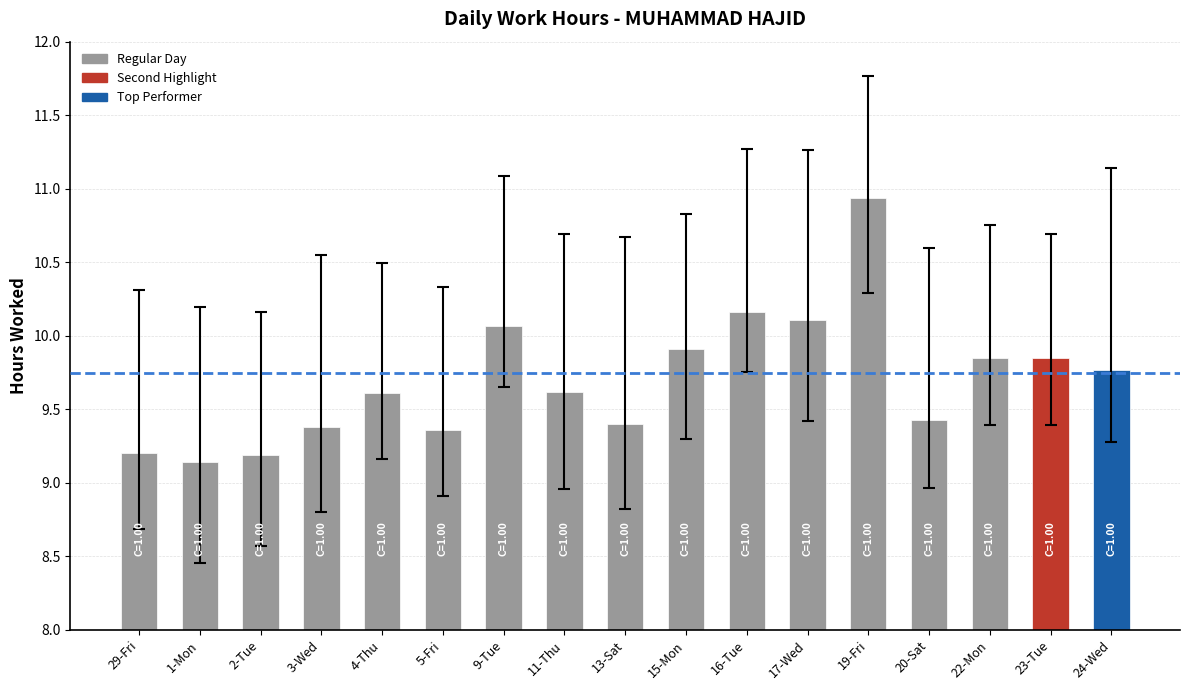

Which has a higher value, 1-Mon or 15-Mon?

15-Mon